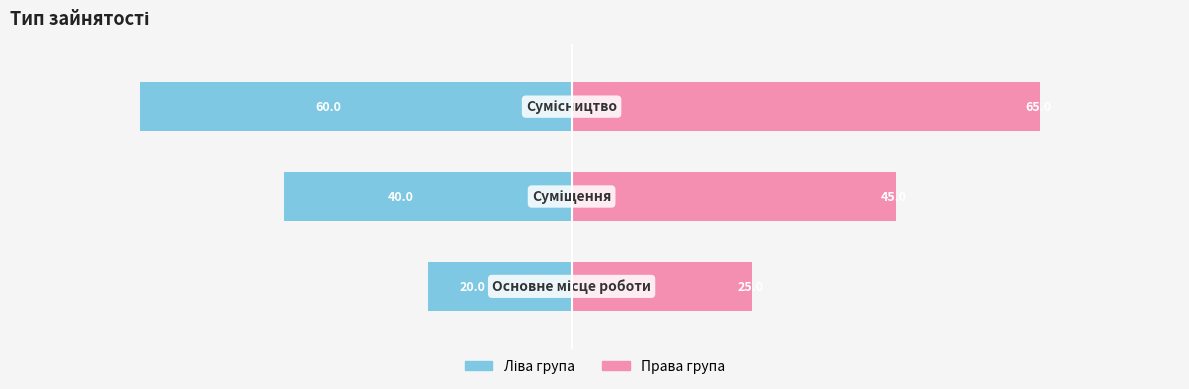

What are all the series names shown in the legend?

Ліва група, Права група